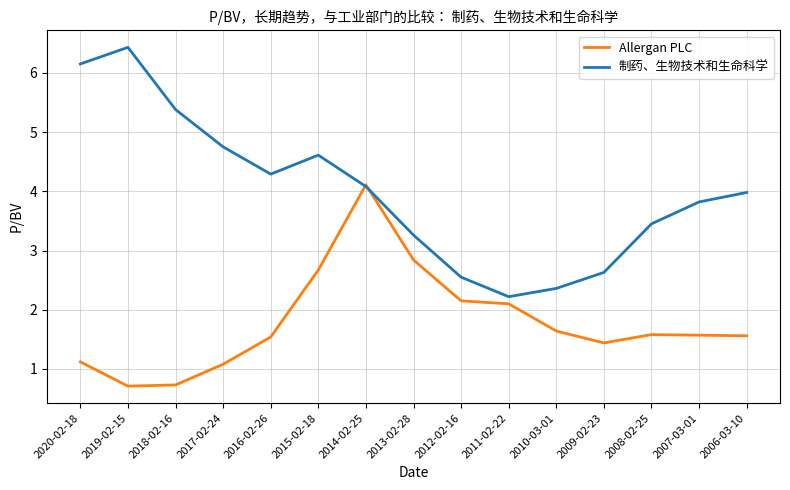

Is this an area chart (filled region under the line)?

No